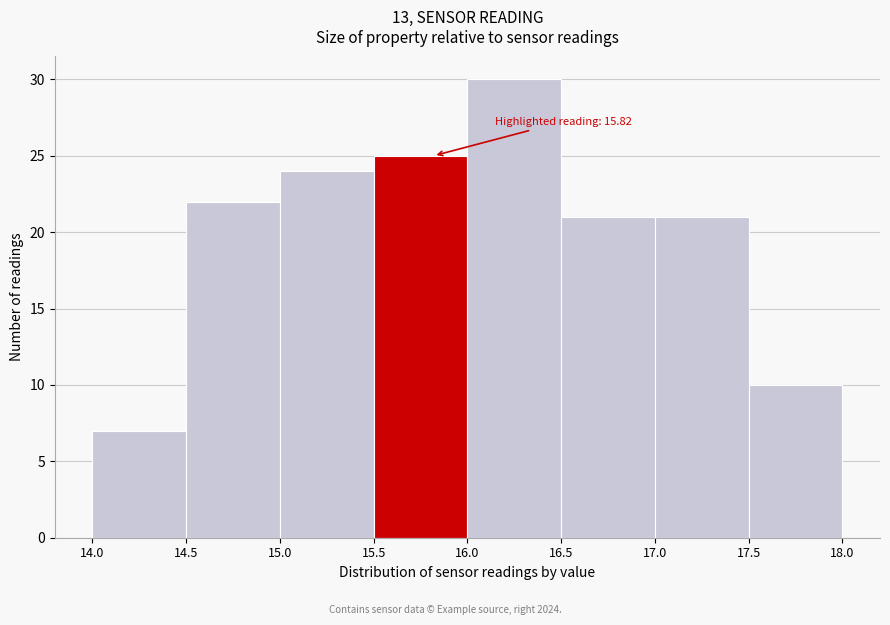

Which range on the x-axis has the tallest bar?

16.0 to 16.5